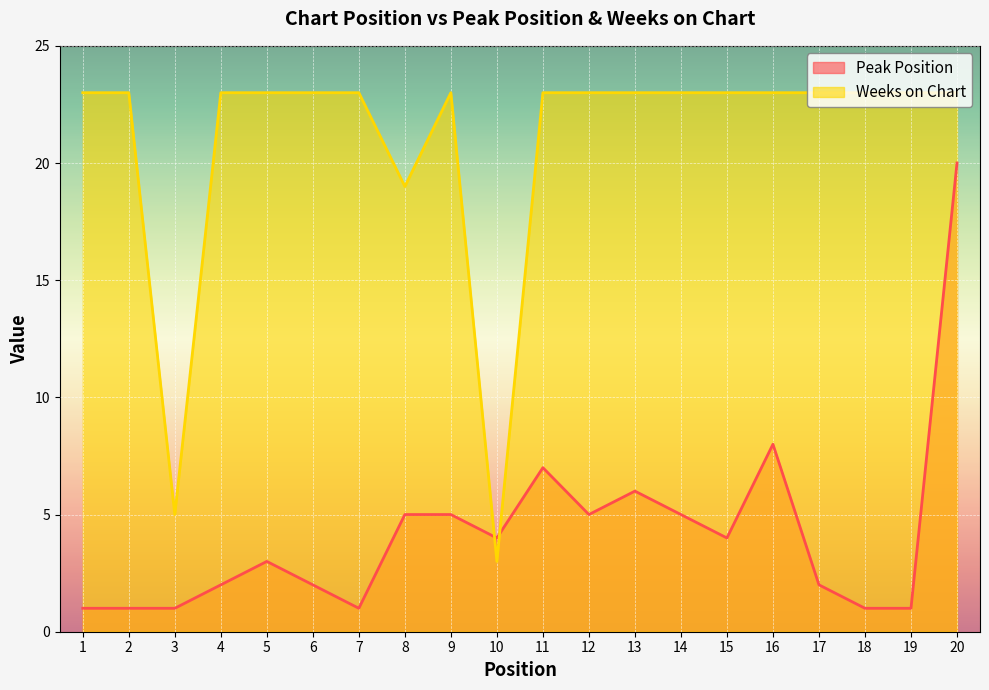

At how many categories does at least one series exceed 18?

18